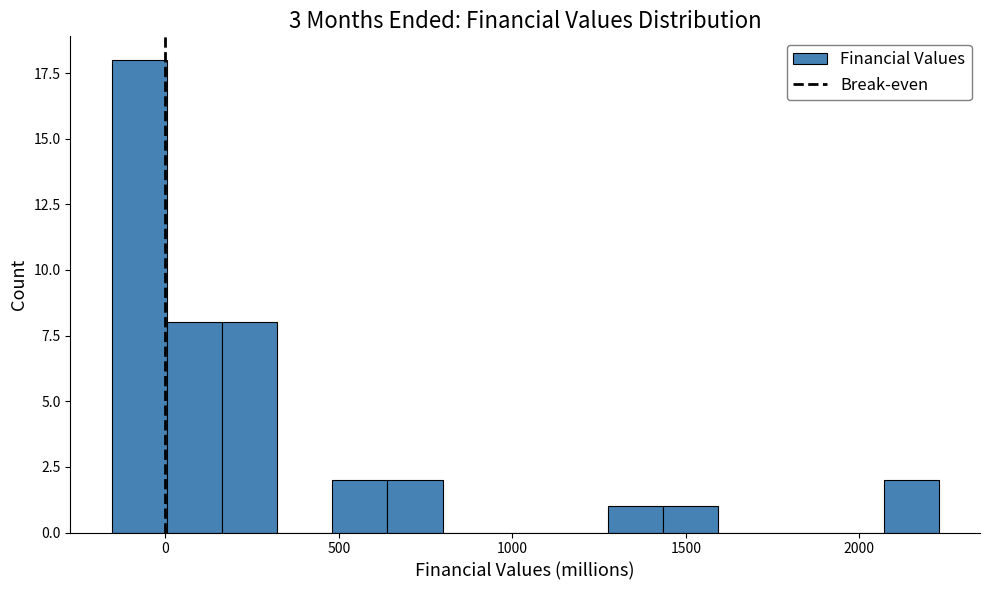

Read against the x-axis, roughly where is the centre of the tallest bar?

-50